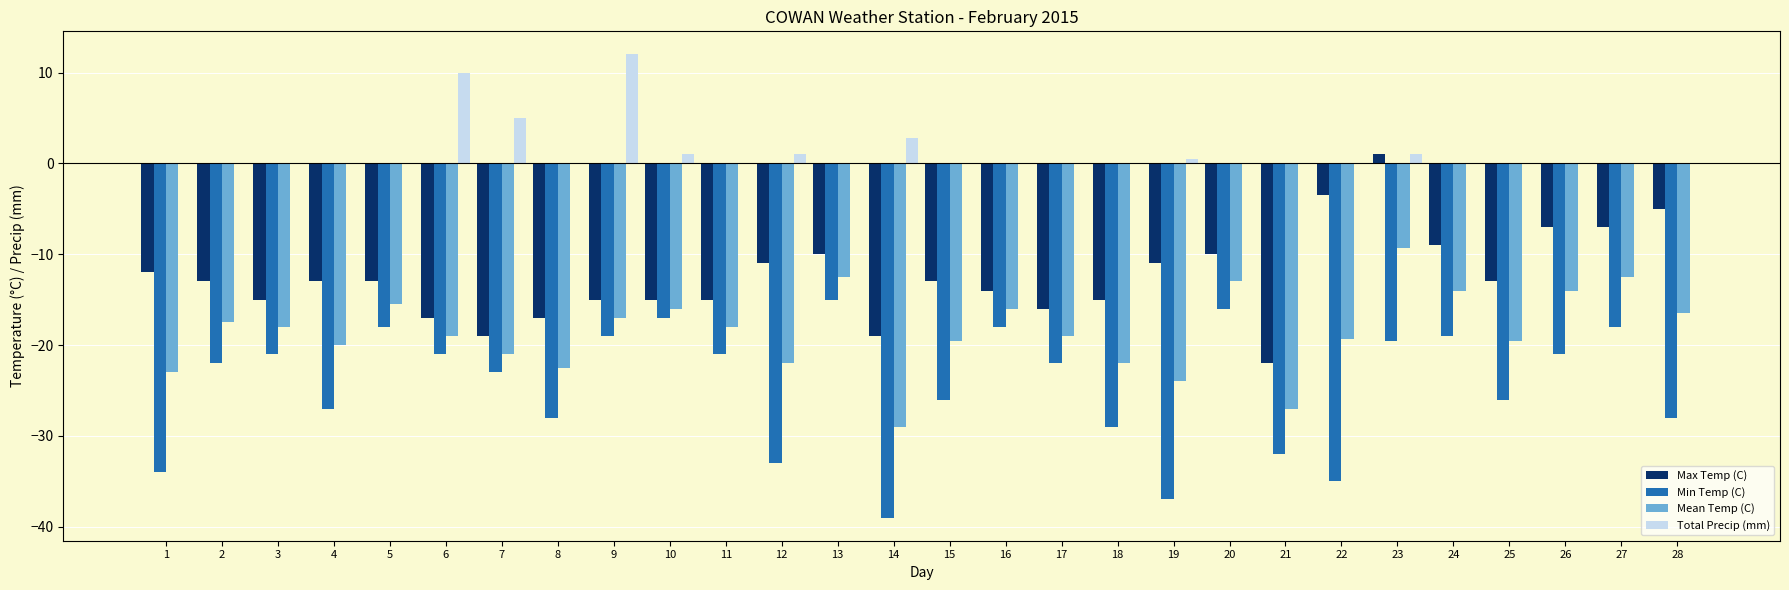

How many positive values does the Max Temp (C) series have?

1